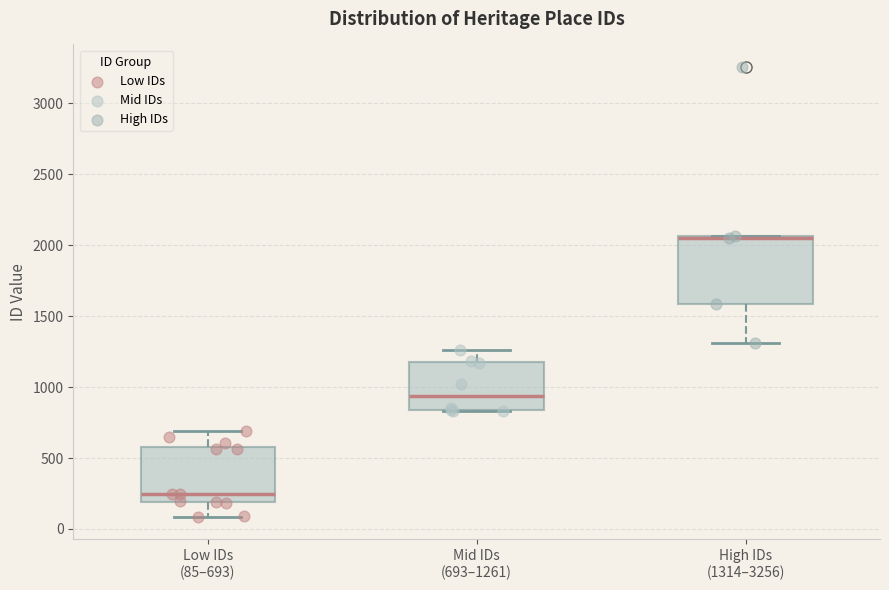

Comparing the boxes themselves (not the whiskers), which one is the tallest?

High IDs (1314–3256)